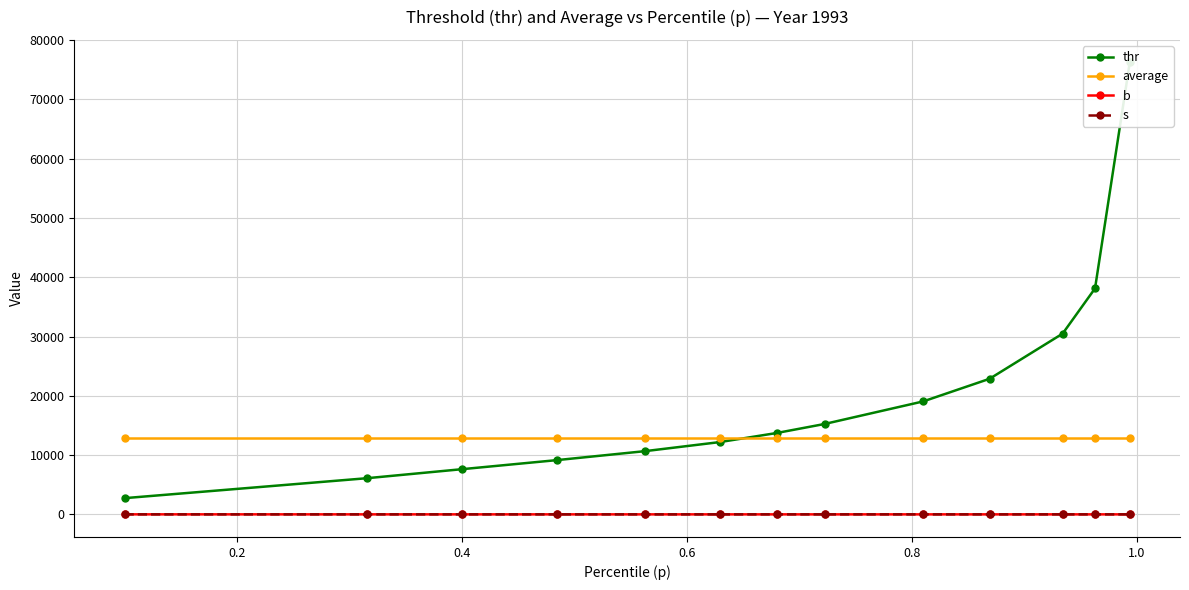

Between 1.0 and 12, which is larger?

12